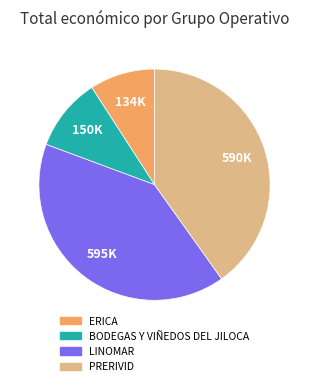

Approximately how many times larger is the value at ERICA compared to LINOMAR?

0.2